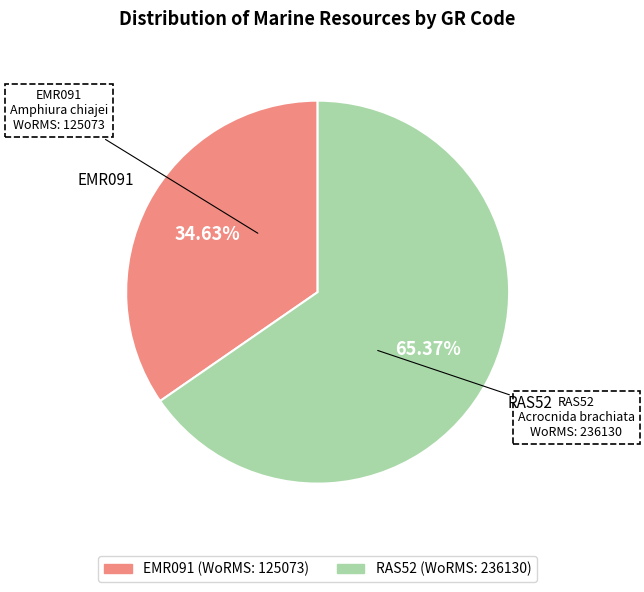

Rank the categories by value from lowest to highest.

EMR091, RAS52